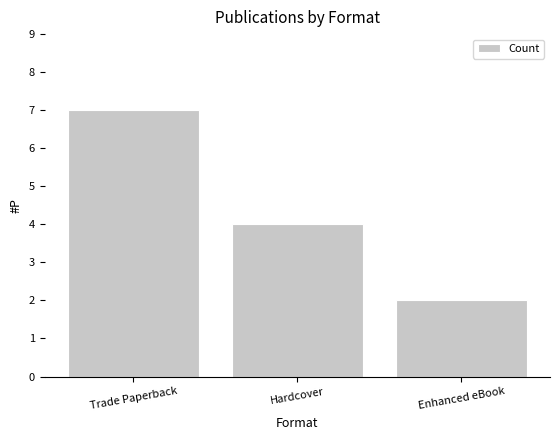

Reading left to right, list all the values displayed in this chart.

7	4	2